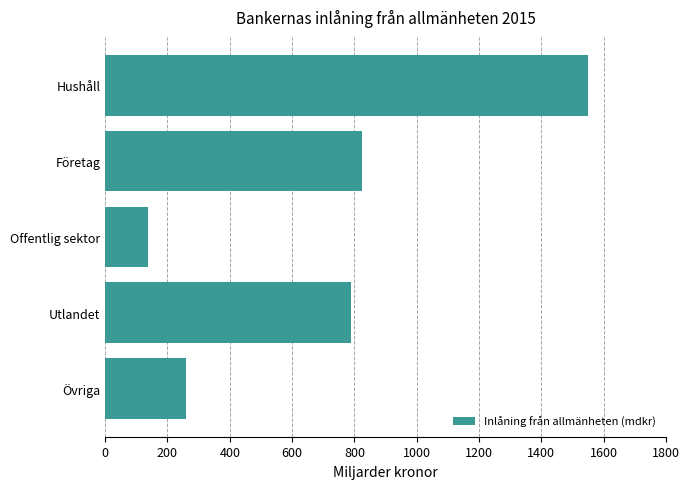

What is the label of the 1st bar from the bottom?

Övriga